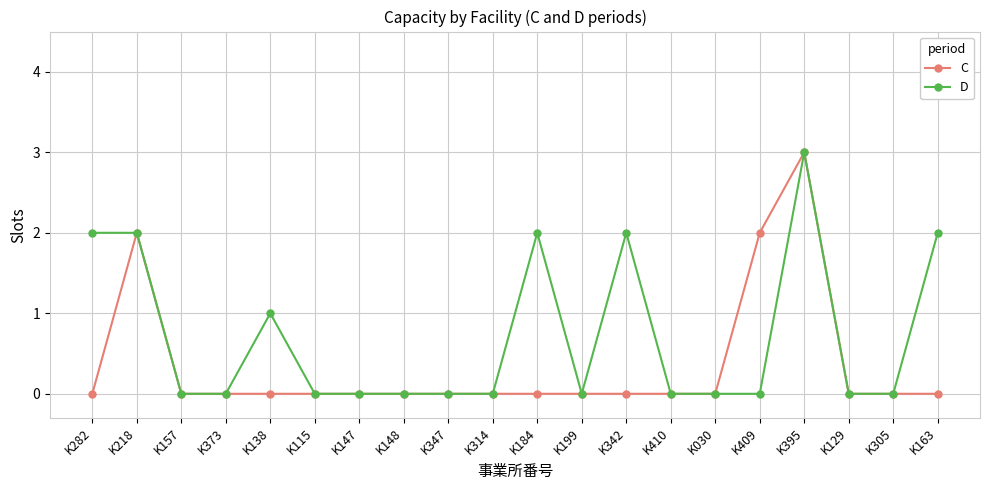

How many distinct data groups are displayed?

2